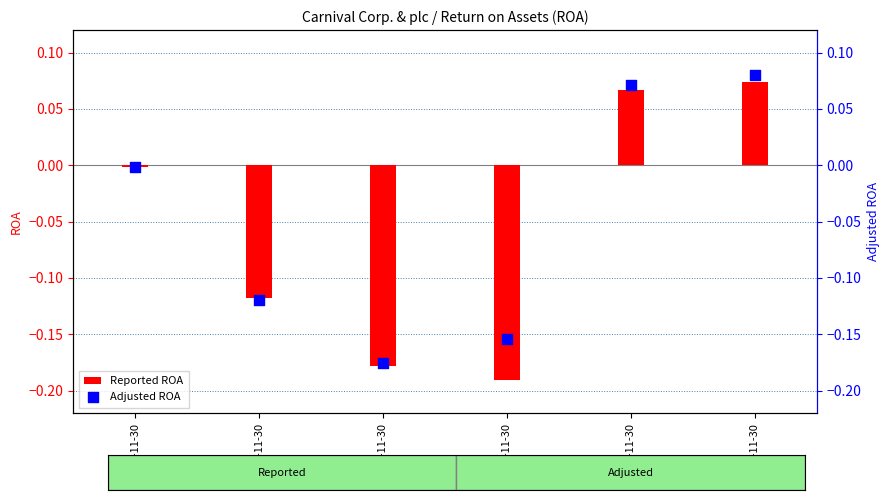

Which series has the widest spread of Y values?

Reported ROA